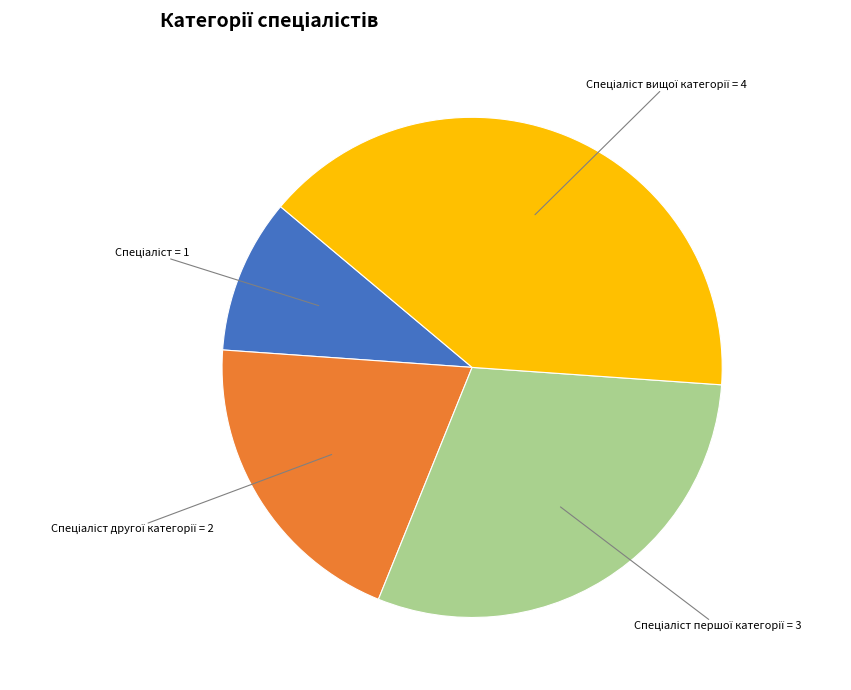

What is the change in value from Спеціаліст to Спеціаліст другої категорії?

+1